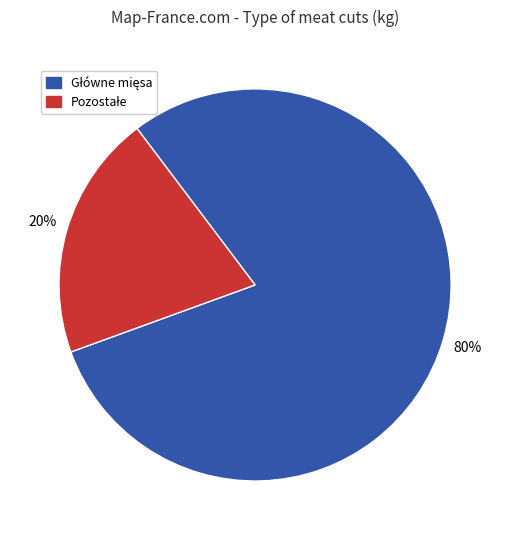

Is there a majority slice in this chart?

Yes